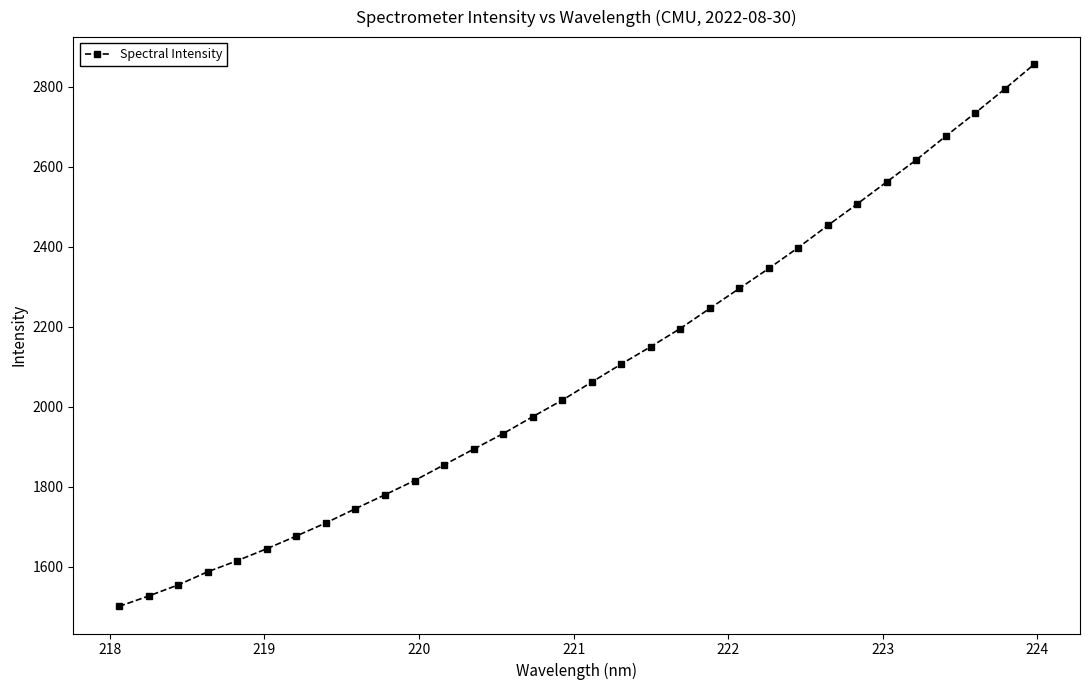

What is the difference between the maximum and second lowest values?

1329.6